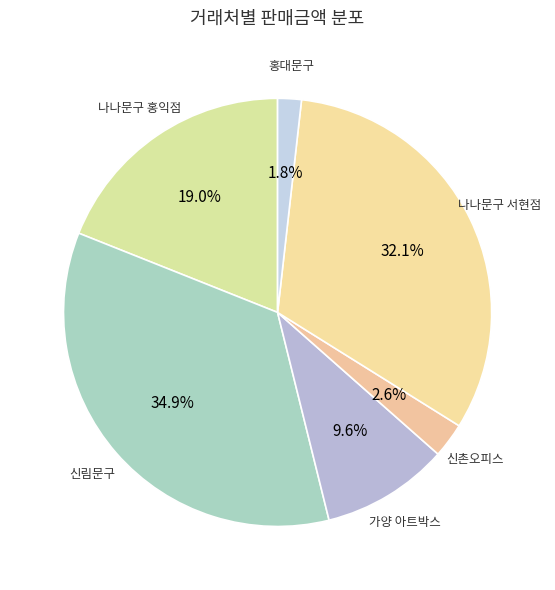

How many segments does this pie chart have?

6